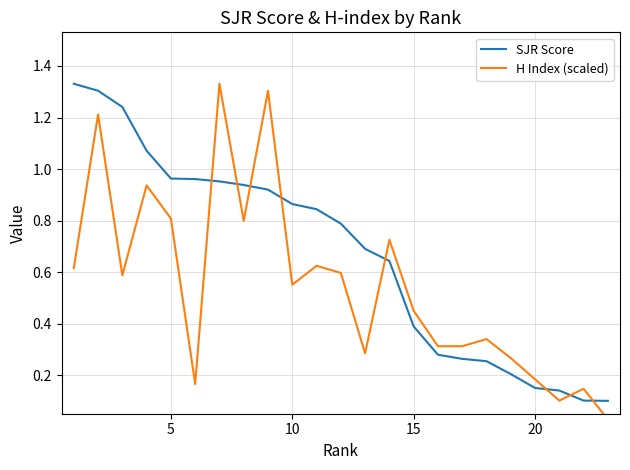

Is the value of SJR Score at 6 greater than the value of H Index (scaled) at 21?

Yes